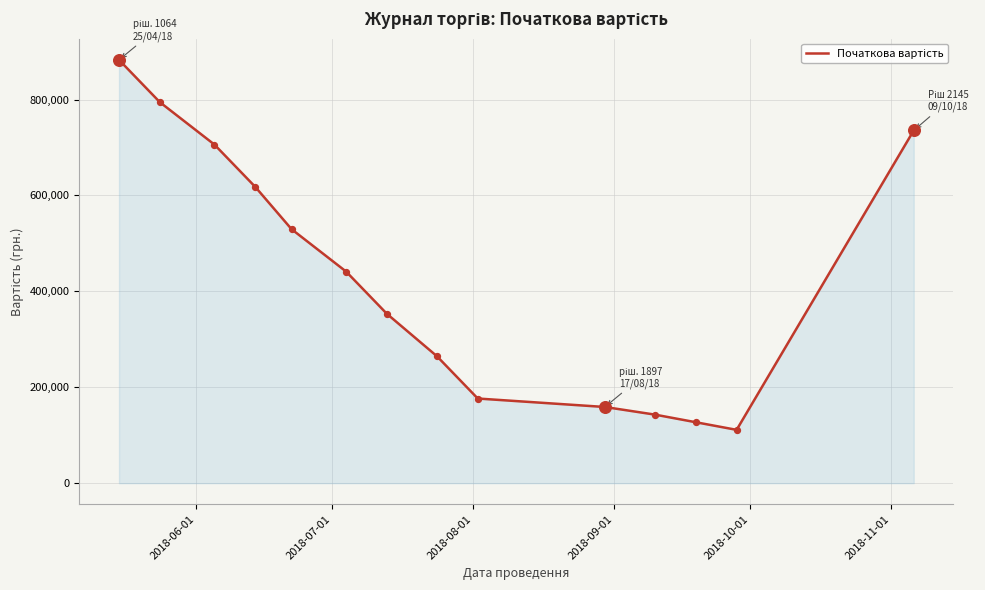

What is the minimum value shown in the chart?

111222.7